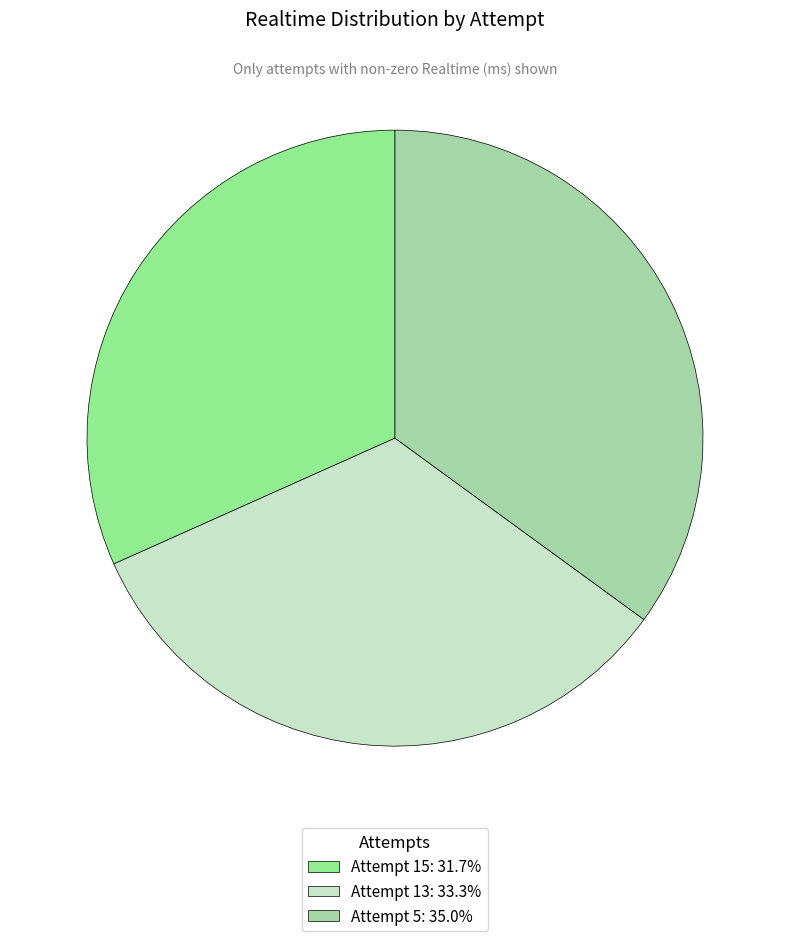

Which category has the biggest portion of the pie?

Attempt 5